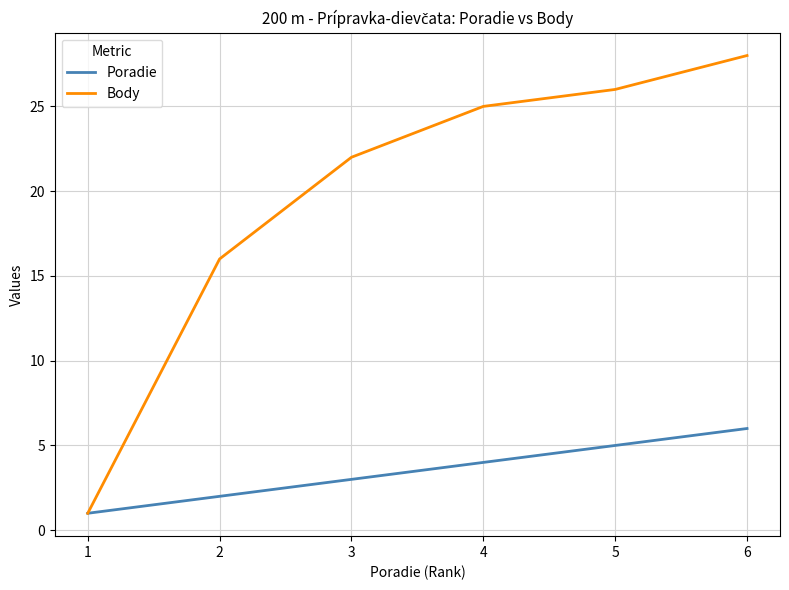

Reading left to right, what are all the values shown in this chart?

Poradie: 1	2	3	4	5	6
Body: 1	16	22	25	26	28